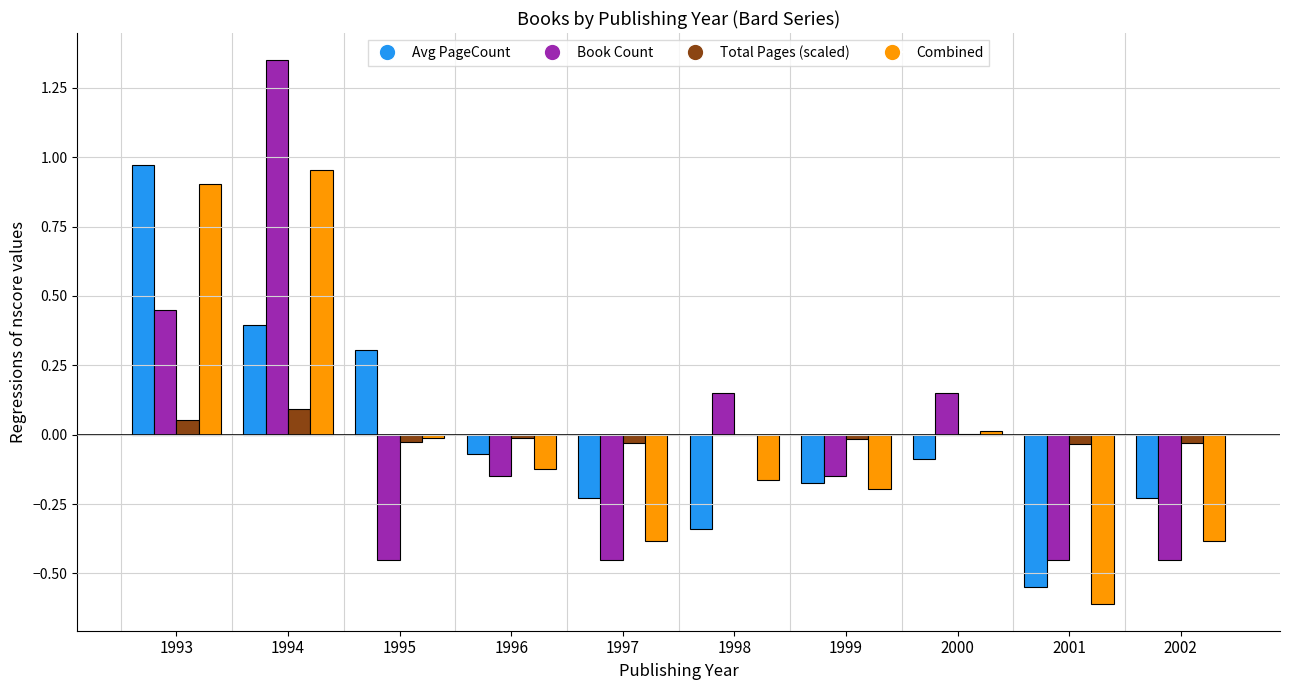

Which label corresponds to the largest value in the chart?

1994